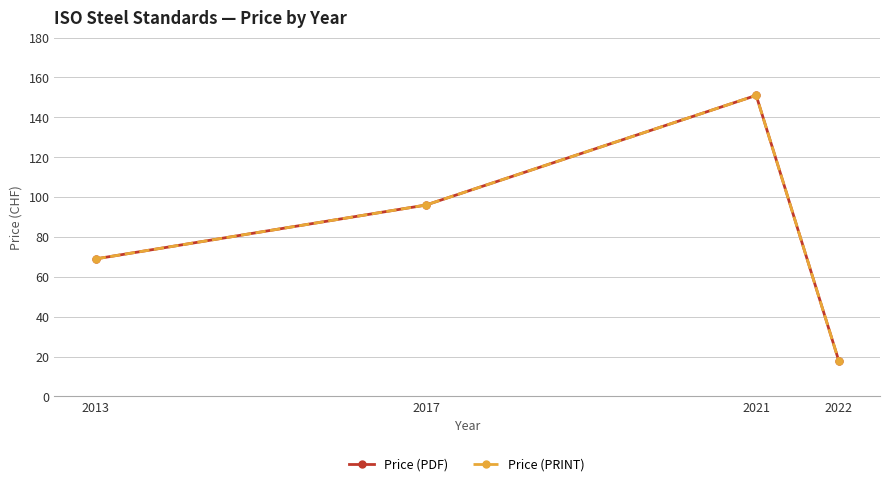

Does the chart have visible grid lines?

Yes